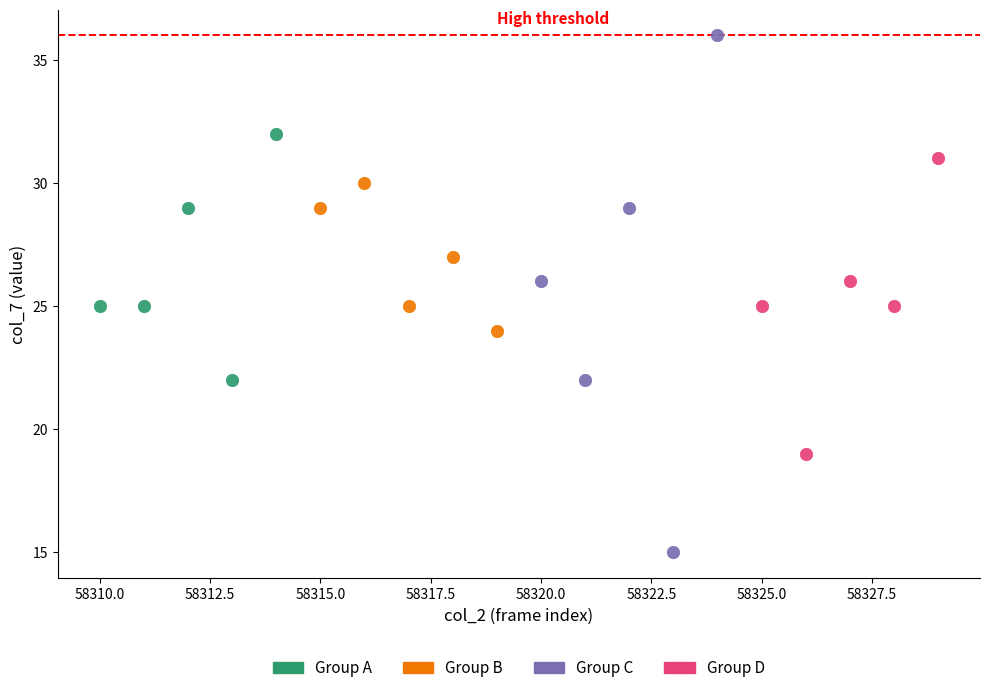

Which series has the largest Y range (max minus min)?

Group C